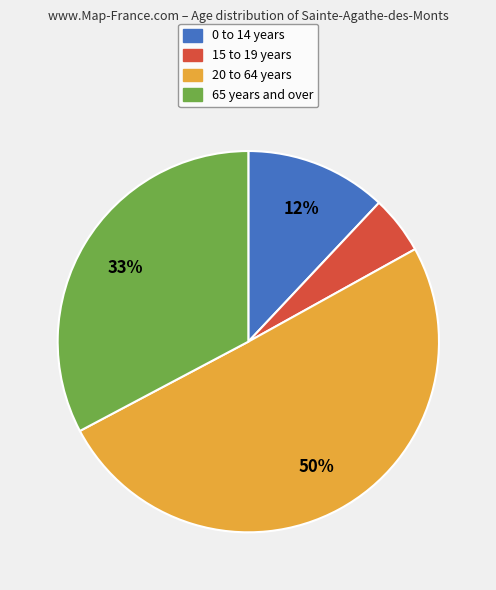

Combined, do 15 to 19 years and 20 to 64 years account for over 50%?

Yes